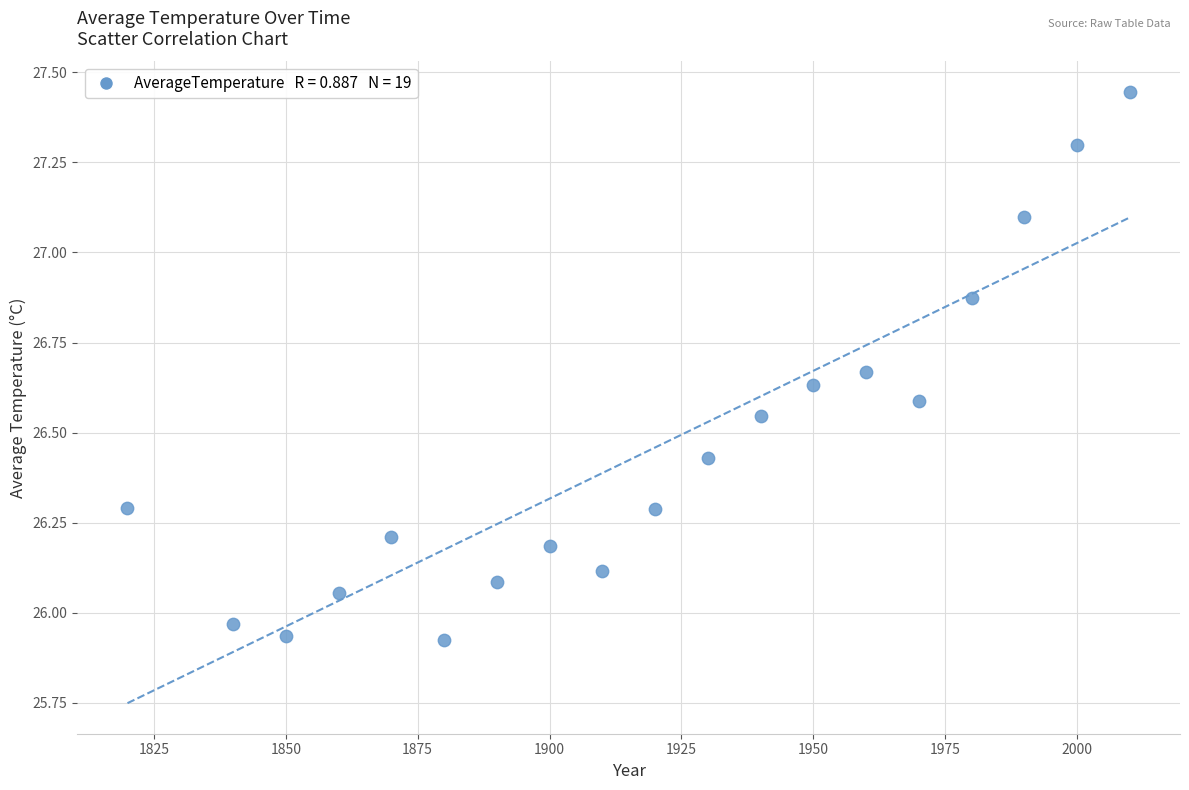

What is the range of Y values (max minus min)?

1.5